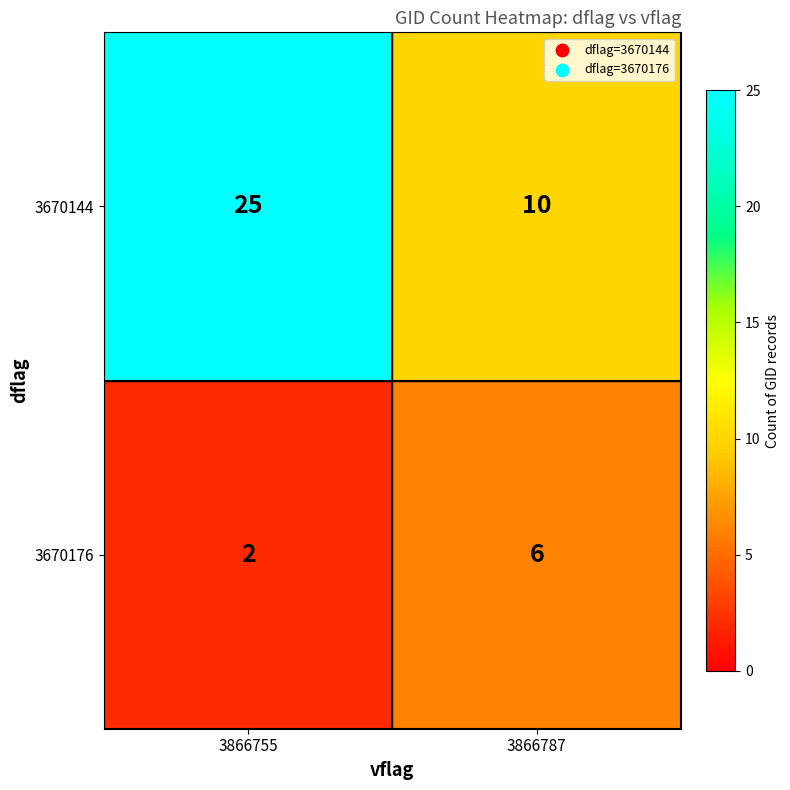

Which series has the widest spread of values?

3670144